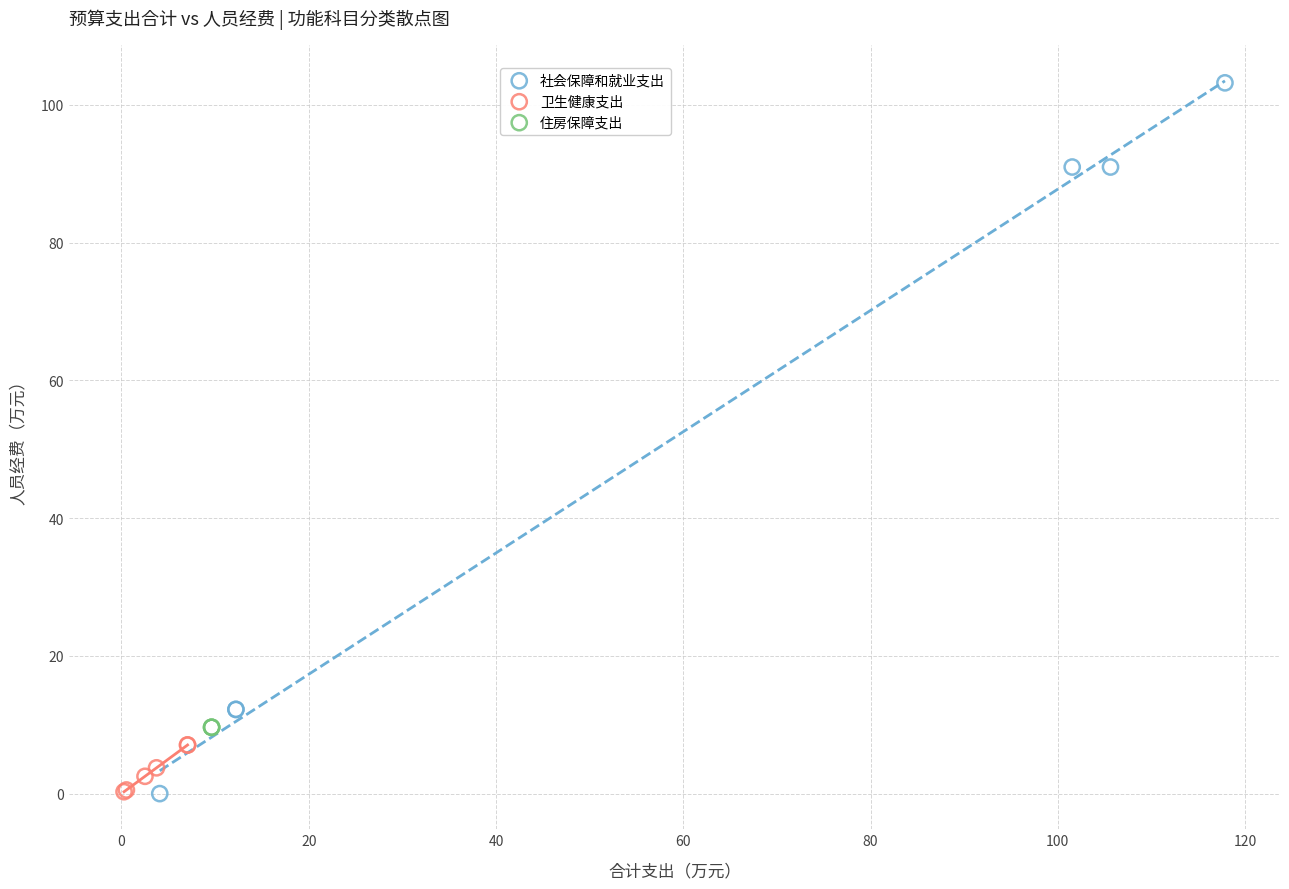

What are all the series names shown in the legend?

社会保障和就业支出, 卫生健康支出, 住房保障支出